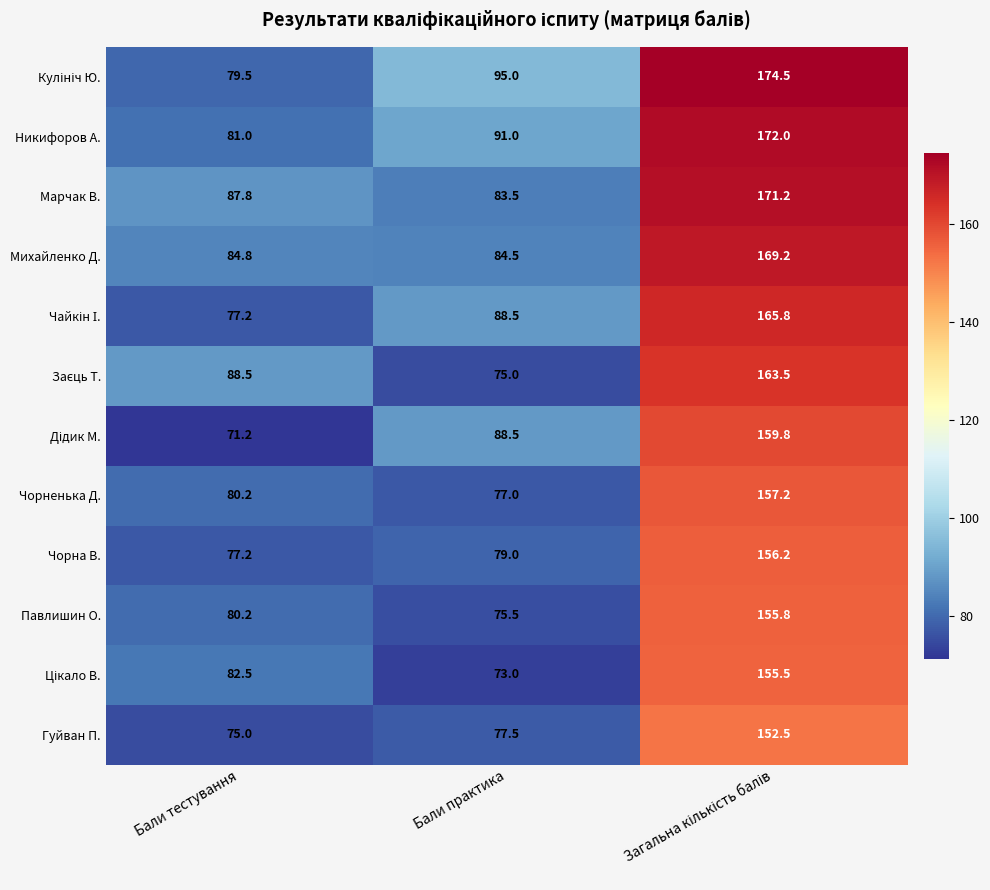

What is the sum of the Михайленко Д. values at Бали тестування and Бали практика?

169.3